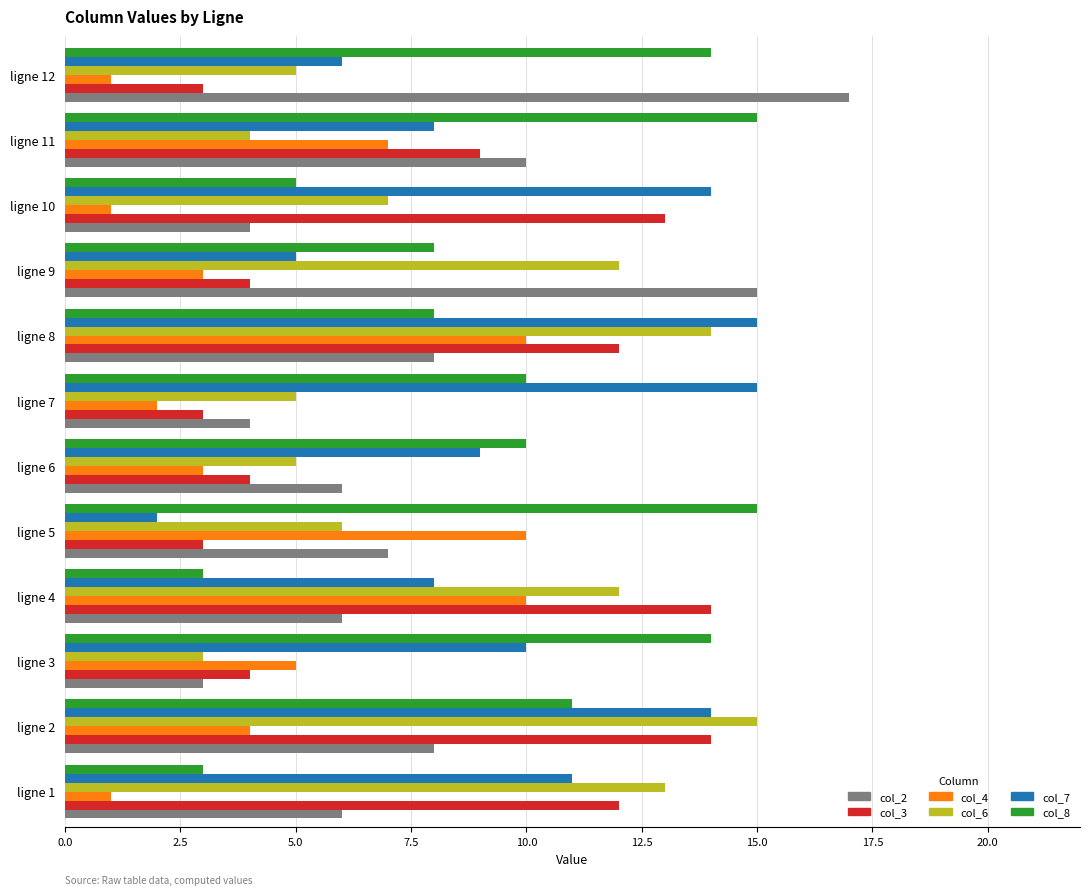

How many data points in col_6 are less than 7?

6